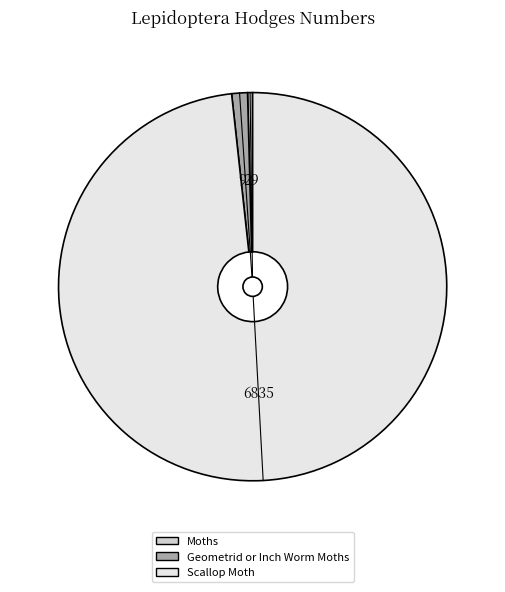

Which slice is the largest?

Scallop Moth